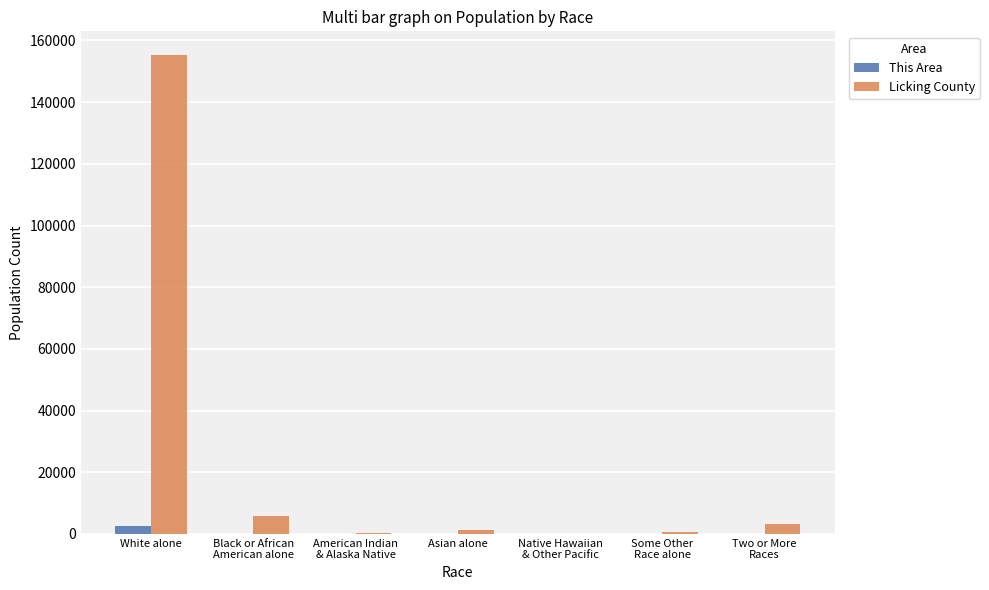

The This Area series shows 8 at American Indian
& Alaska Native. True or false?

True